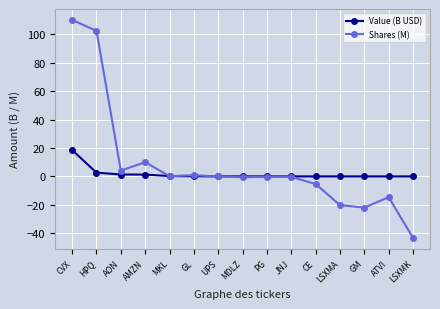

Which series has the widest spread of values?

Shares (M)